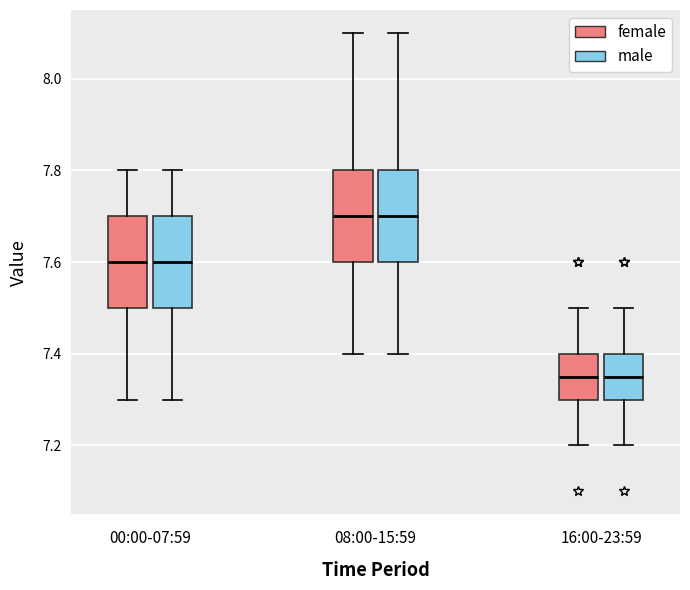

Reading left to right, transcribe this box plot: for each box, give where its median line is, the range the box spans, and where its two whiskers end, as read against the y-axis. The values are not printed on the chart, so give them approximately, as read against the axis.

00:00-07:59 (female): median 7.60, box 7.50 to 7.70, whiskers 7.30 to 7.80
00:00-07:59 (male): median 7.60, box 7.50 to 7.70, whiskers 7.30 to 7.80
08:00-15:59 (female): median 7.70, box 7.60 to 7.80, whiskers 7.40 to 8.10
08:00-15:59 (male): median 7.70, box 7.60 to 7.80, whiskers 7.40 to 8.10
16:00-23:59 (female): median 7.36, box 7.30 to 7.40, whiskers 7.20 to 7.50
16:00-23:59 (male): median 7.36, box 7.30 to 7.40, whiskers 7.20 to 7.50